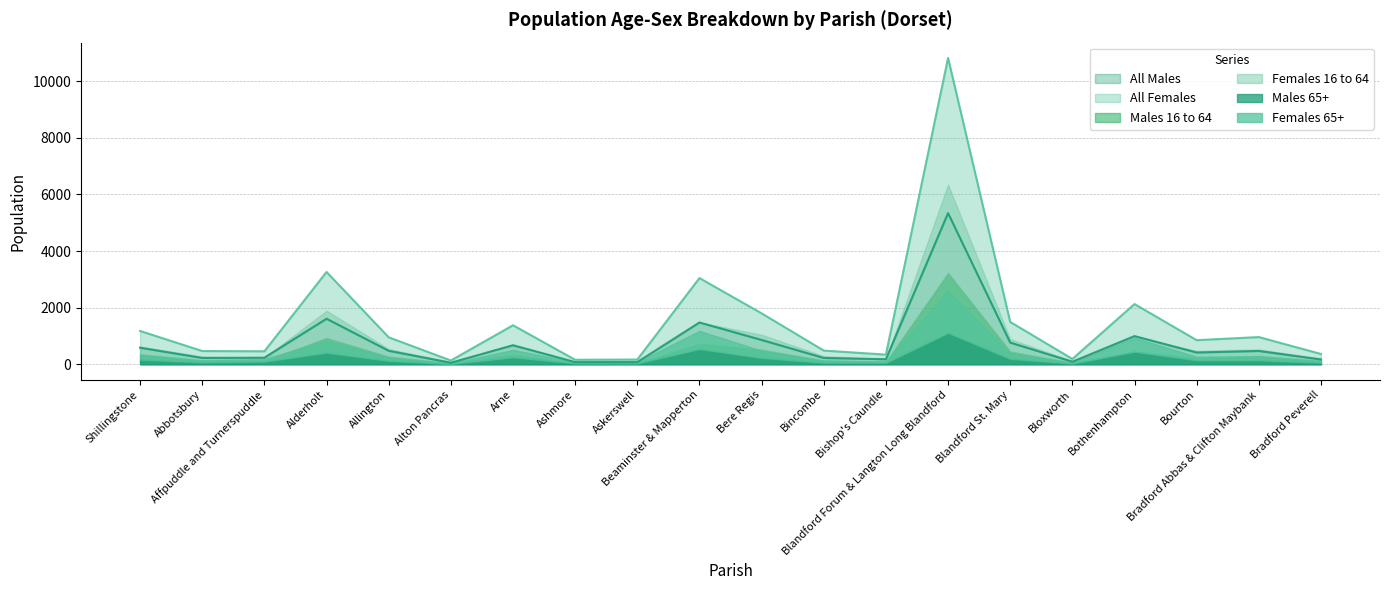

At which label does Males 65+ first exceed 139?

Shillingstone